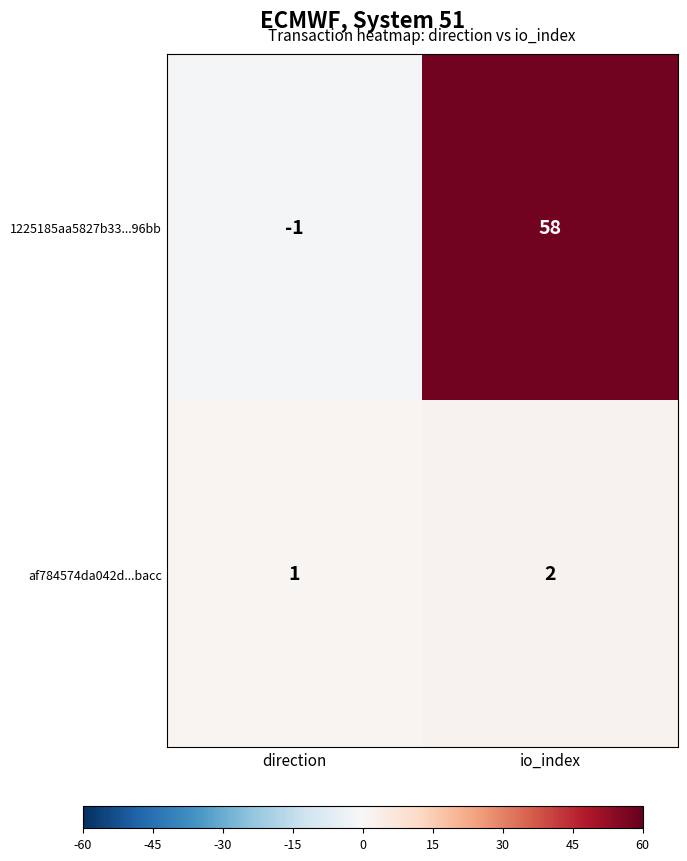

What is the sum of all af784574da042d...bacc values?

3